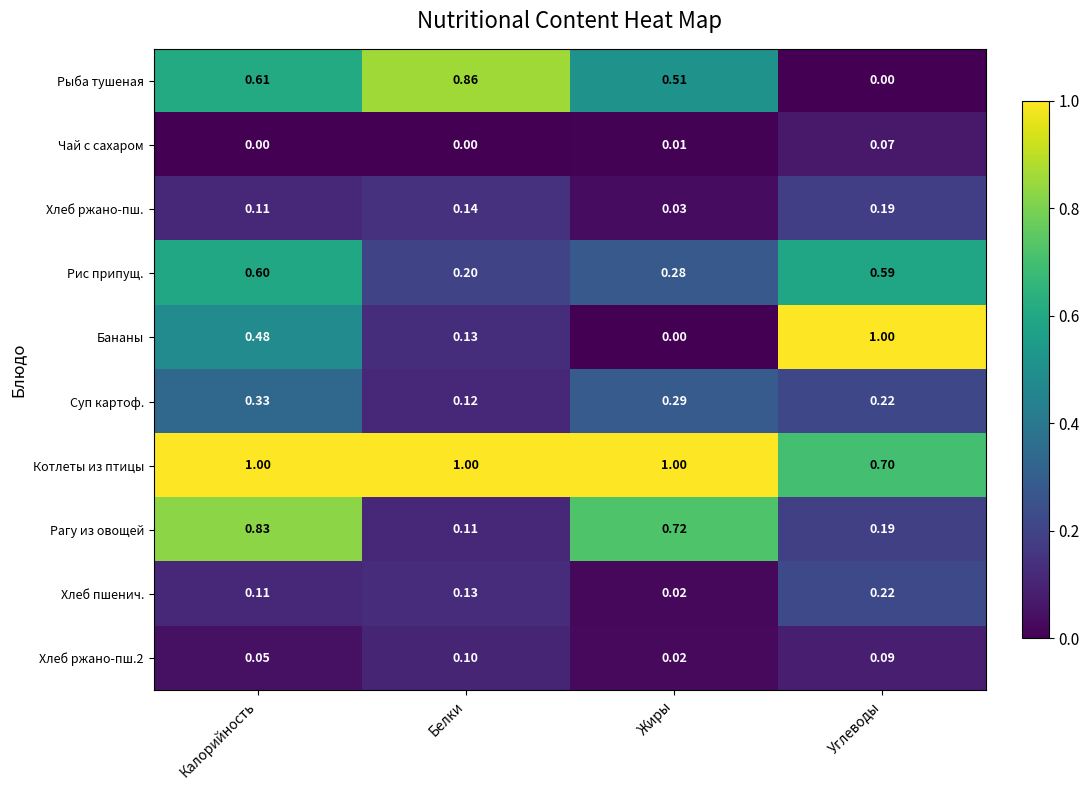

How many distinct data groups are displayed?

10